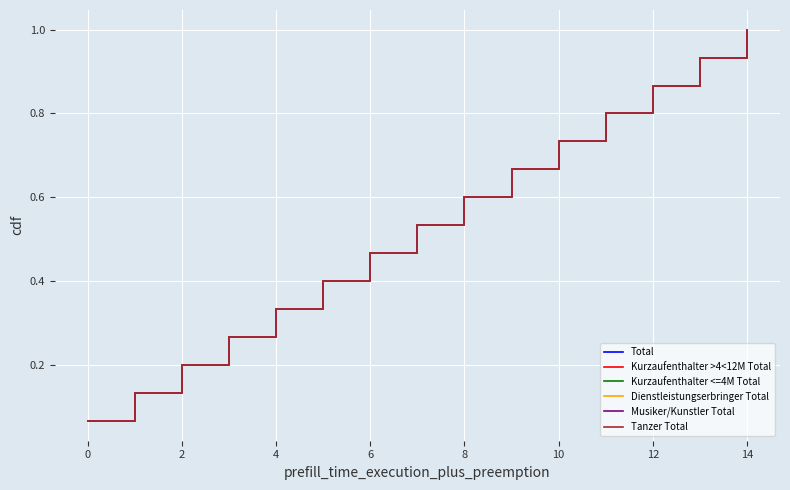

Does the chart have visible grid lines?

Yes